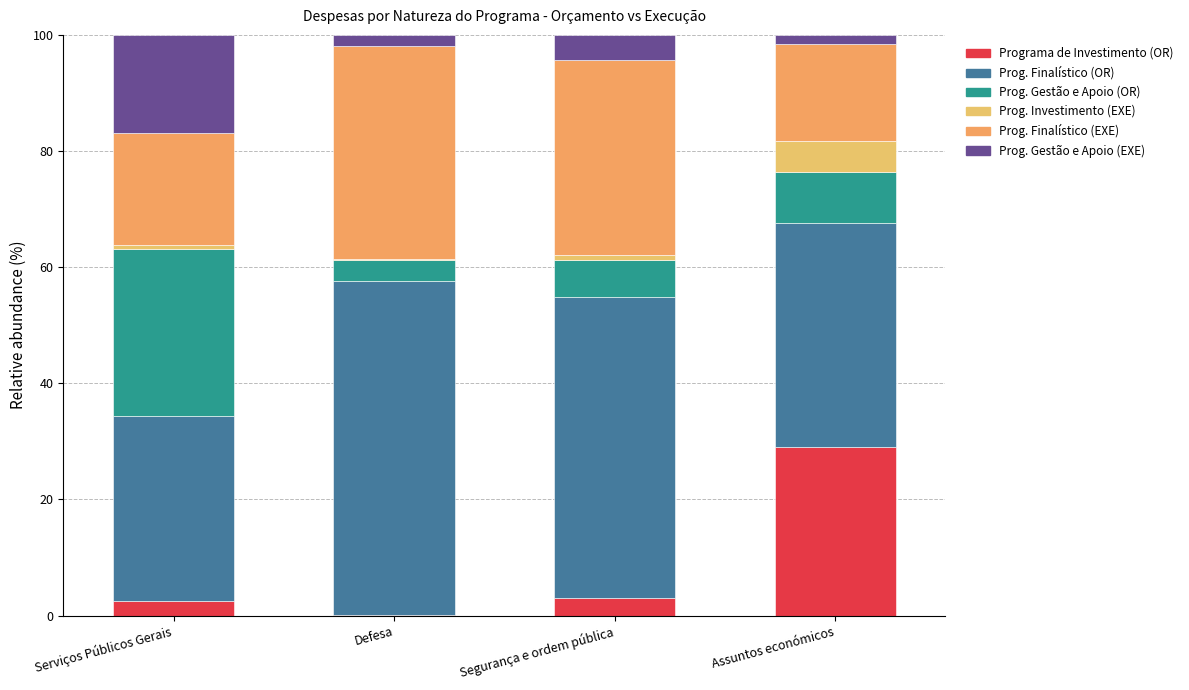

Rank the series by their maximum value, from lowest to highest.

Prog. Investimento (EXE), Prog. Gestão e Apoio (EXE), Prog. Gestão e Apoio (OR), Programa de Investimento (OR), Prog. Finalístico (EXE), Prog. Finalístico (OR)